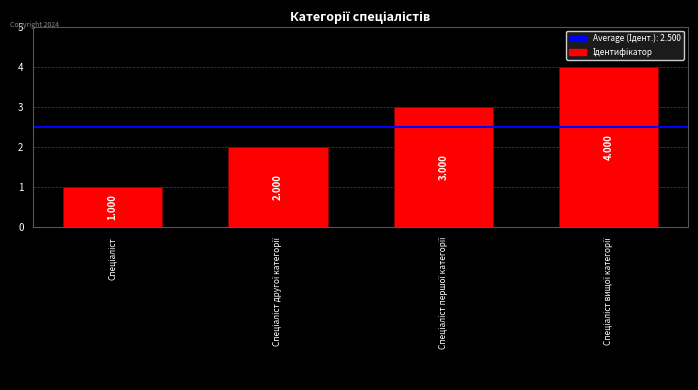

Reading left to right, list all the values displayed in this chart.

1	2	3	4